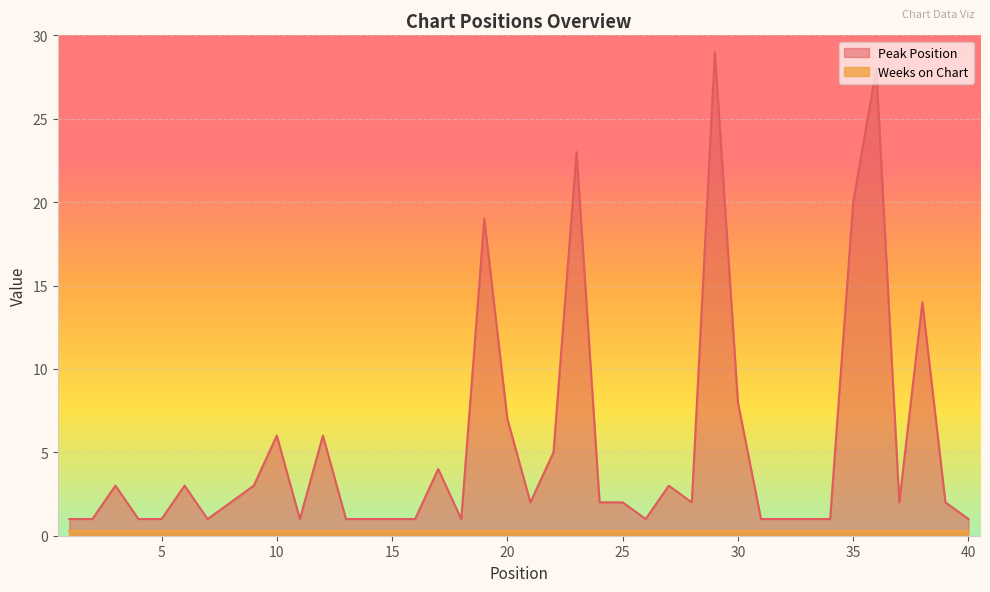

List the labels in order of value, smallest first.

1, 2, 4, 5, 7, 11, 13, 14, 15, 16, 18, 26, 31, 32, 33, 34, 40, 8, 21, 24, 25, 28, 37, 39, 3, 6, 9, 27, 17, 22, 10, 12, 20, 30, 38, 19, 35, 23, 36, 29